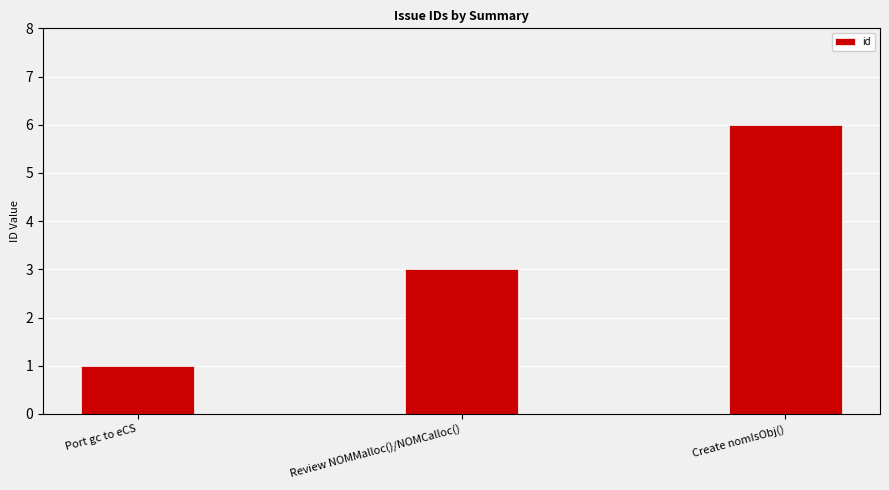

What value does the data have at Review NOMMalloc()/NOMCalloc()?

3